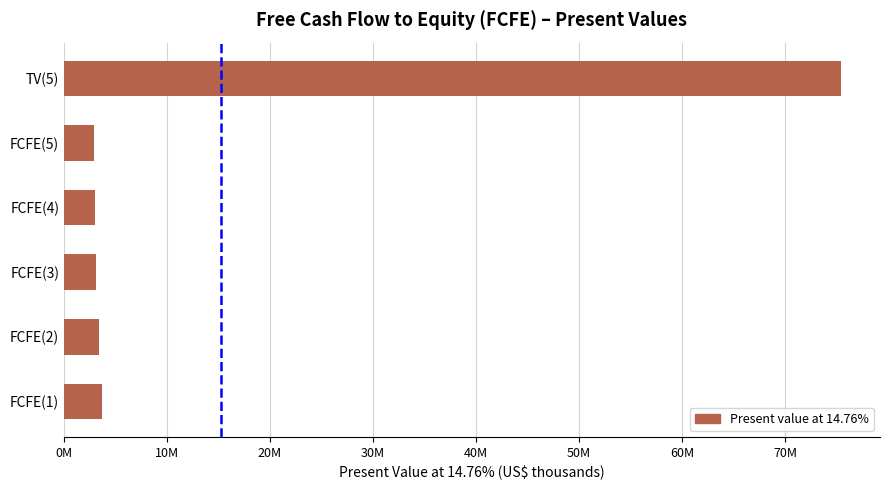

Does the chart contain stacked bars?

No